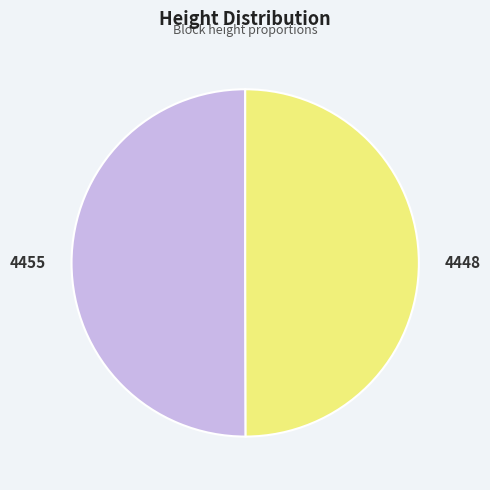

Approximately how many times larger is the value at 4448 compared to 4455?

1.0